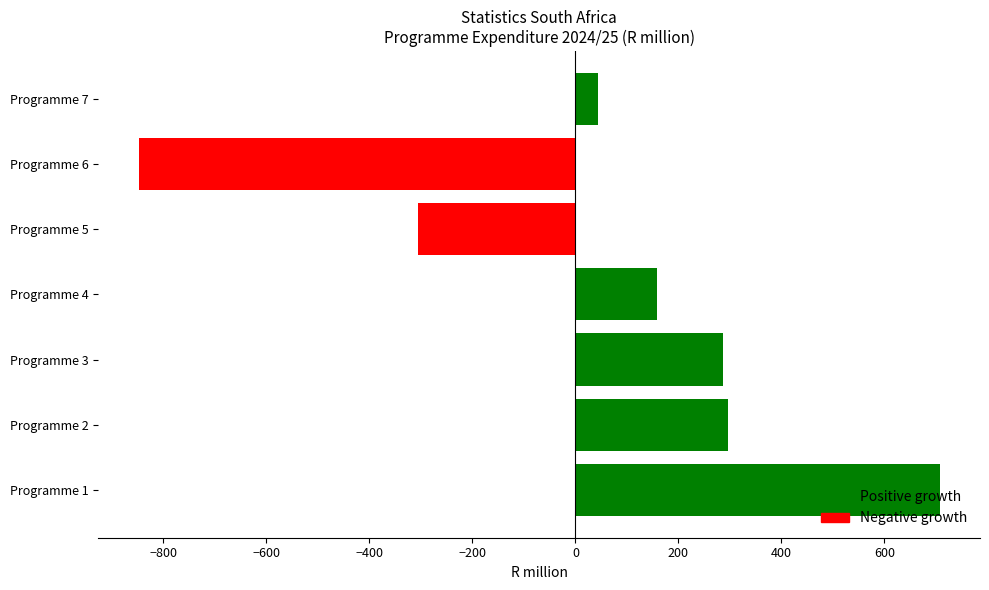

What is the change in value from Programme 4 to Programme 5?

-463.5